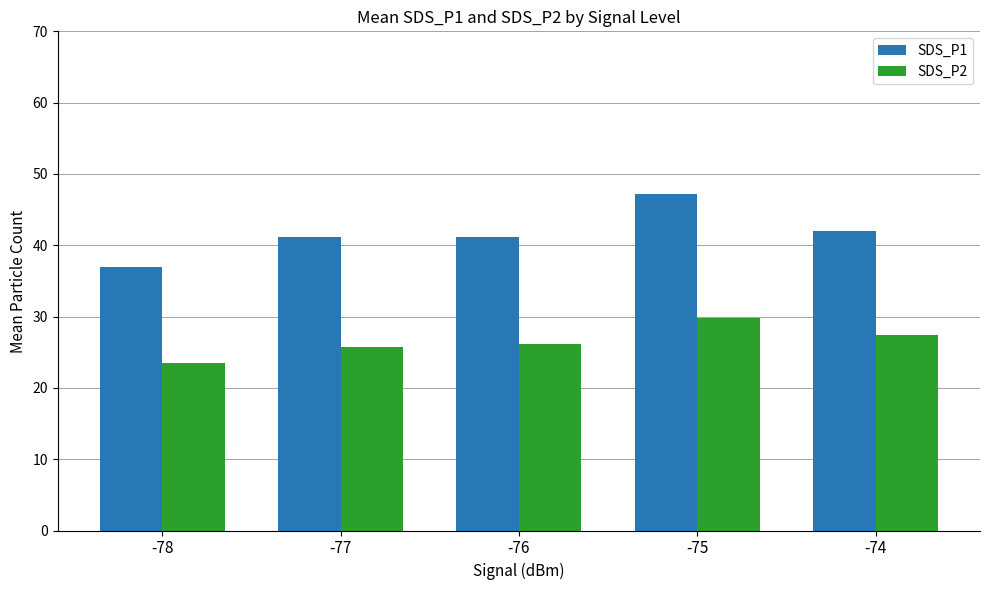

List the series in order of their overall mean, lowest first.

SDS_P2, SDS_P1